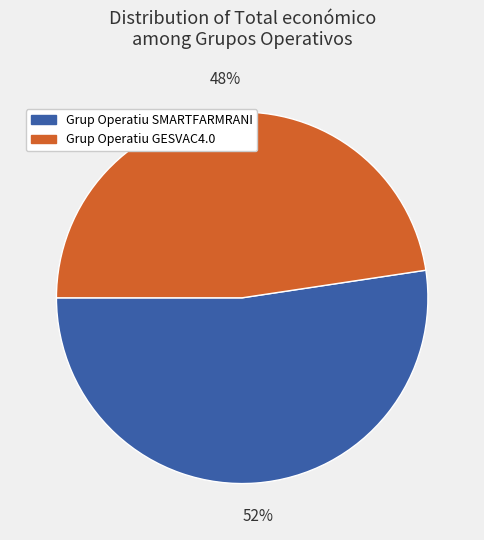

Between Grup Operatiu SMARTFARMRANI and Grup Operatiu GESVAC4.0, which is larger?

Grup Operatiu SMARTFARMRANI